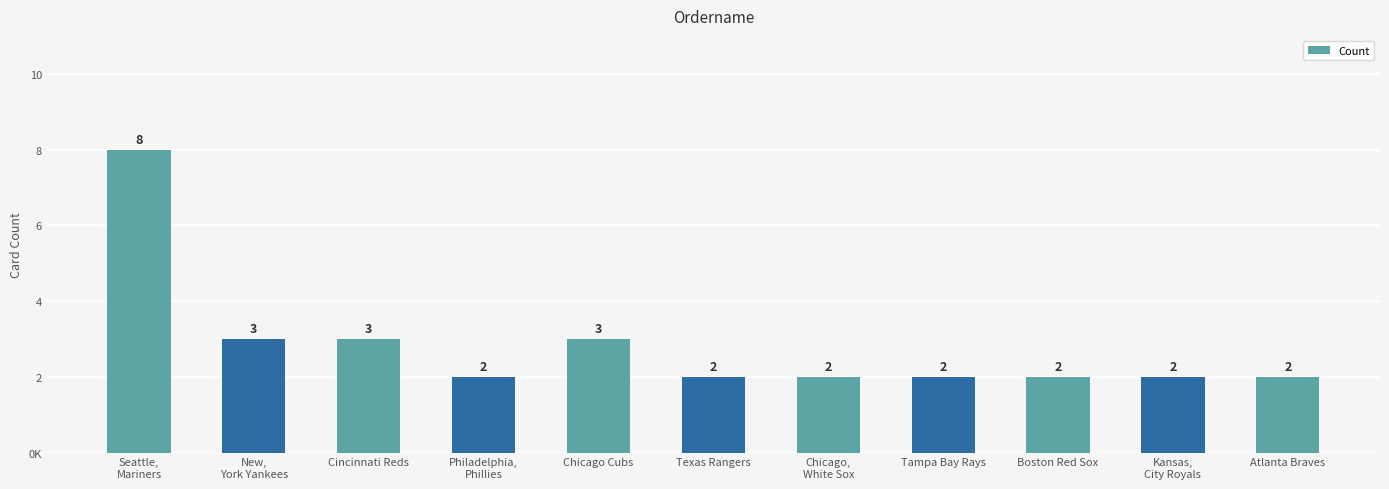

List the labels in order of value, largest first.

Seattle,
Mariners, New,
York Yankees, Cincinnati Reds, Chicago Cubs, Philadelphia,
Phillies, Texas Rangers, Chicago,
White Sox, Tampa Bay Rays, Boston Red Sox, Kansas,
City Royals, Atlanta Braves